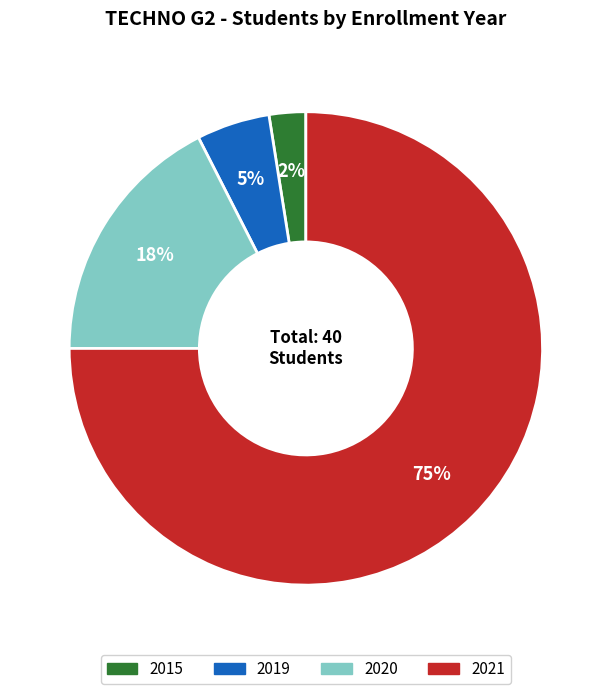

What is the smallest slice in the pie chart?

2015